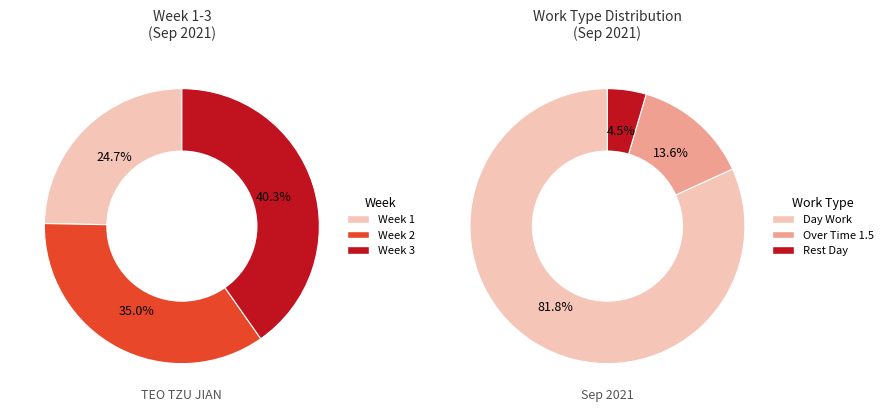

Is it true that 13 is 6% of the pie?

True